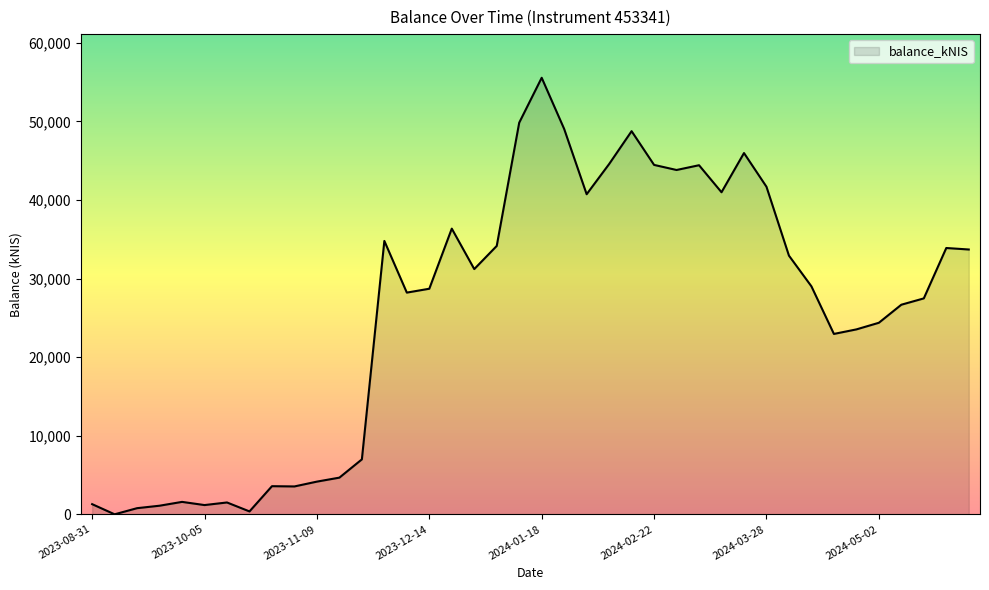

Count the number of values greater than 29008.

20